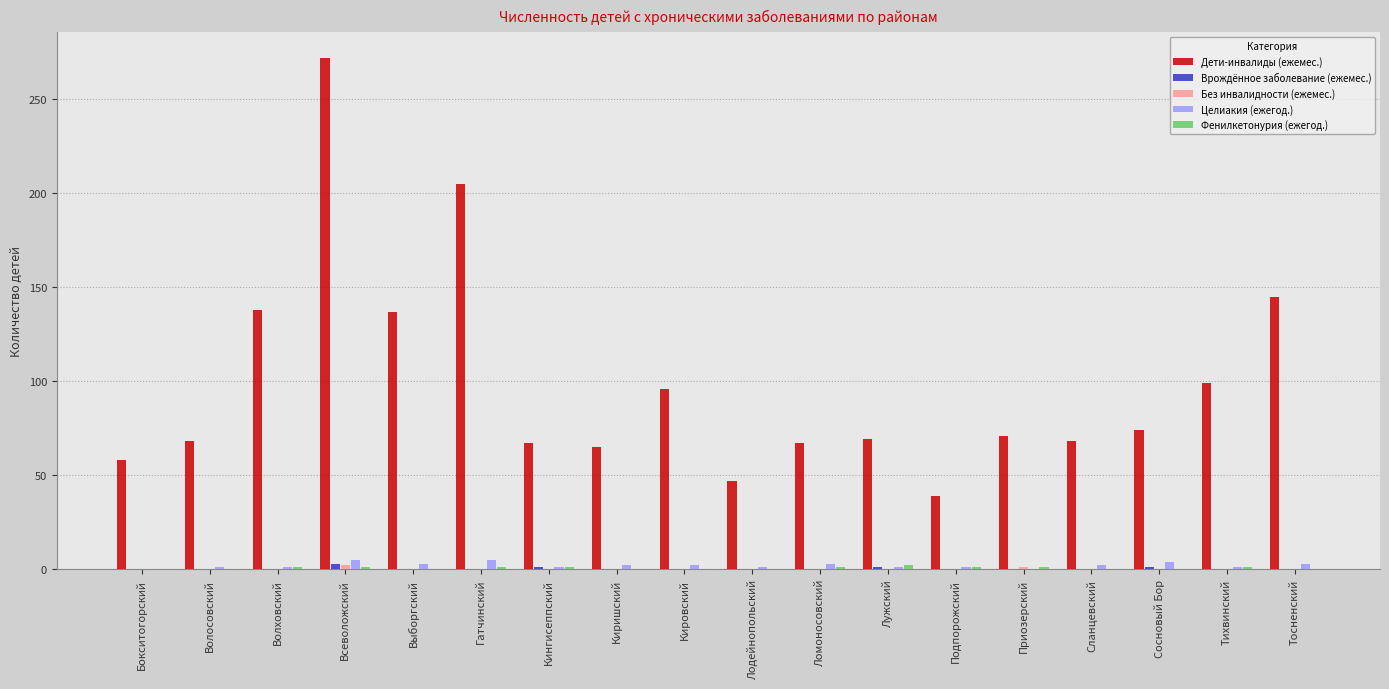

At which category is the sum across all series the highest?

Всеволожский